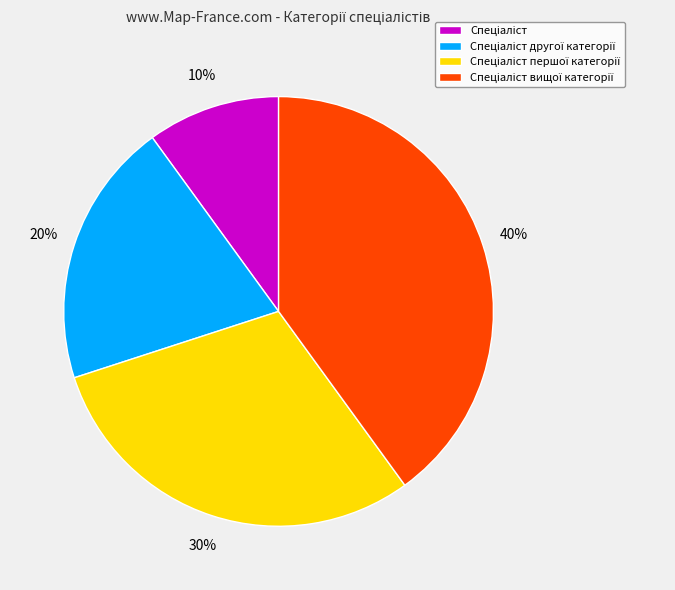

Does any single category account for the majority?

No